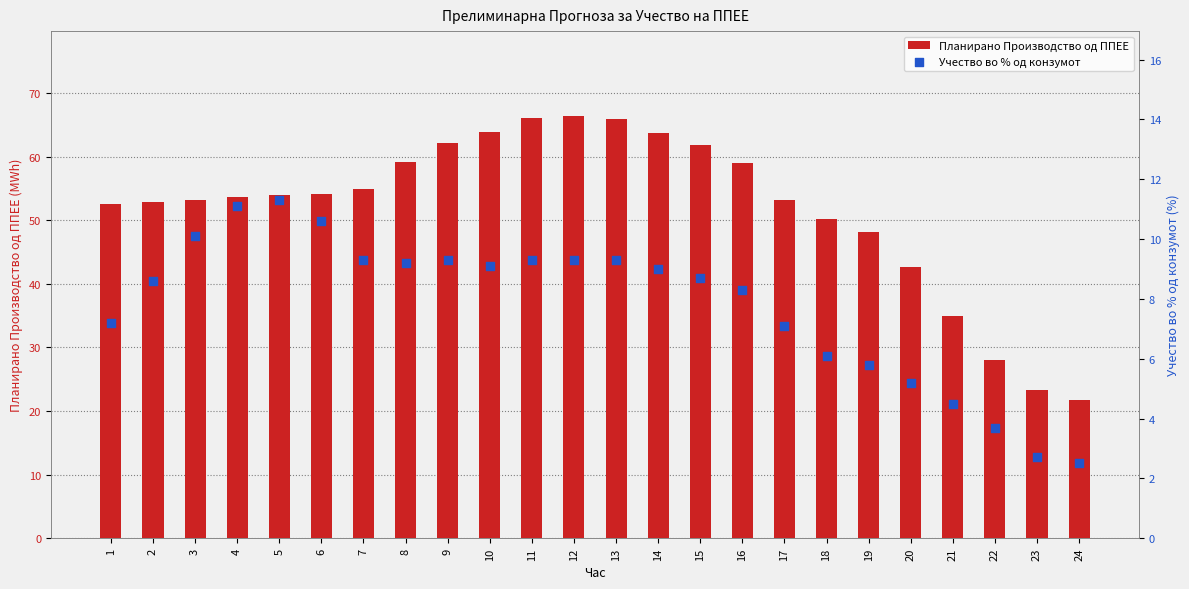

Which series has the largest Y range (max minus min)?

Планирано Производство од ППЕЕ